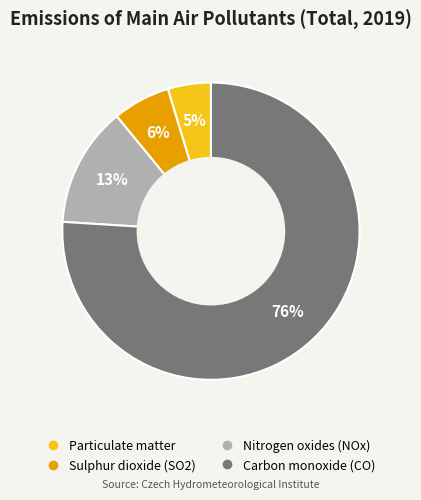

To the nearest percent, what is the difference between the largest and smallest slice percentages?

71%